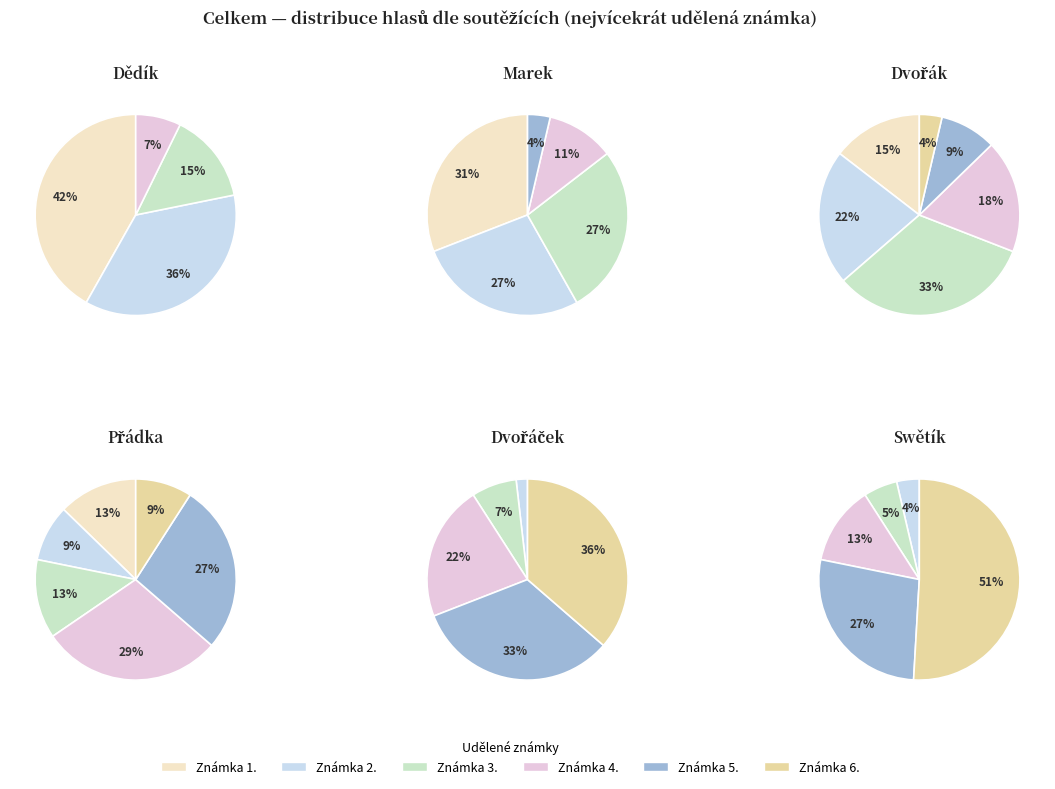

Rank the series by their maximum value, from lowest to highest.

Přádka, Marek, Dvořák, Dvořáček, Dědík, Swětík